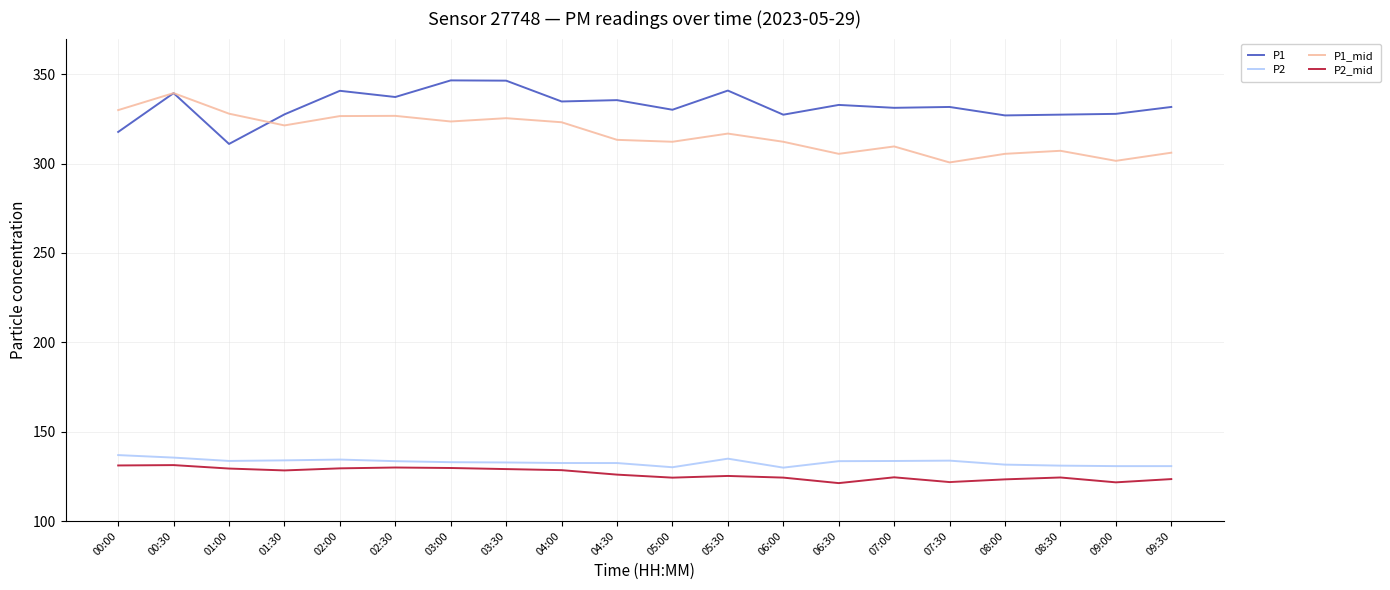

Is this an area chart (filled region under the line)?

No